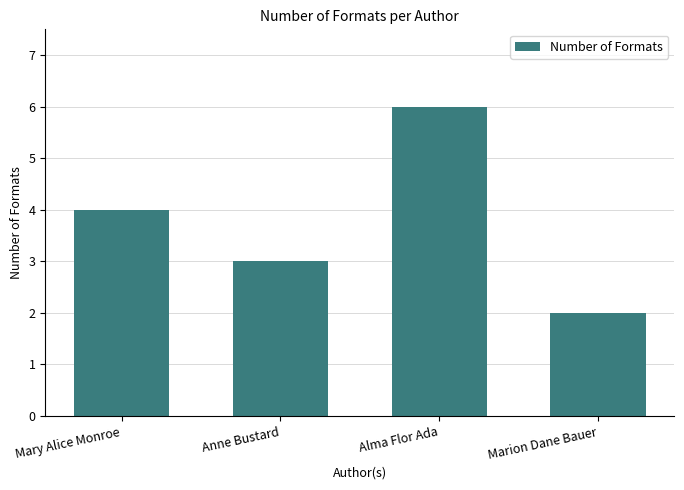

Rank the categories by value from lowest to highest.

Marion Dane Bauer, Anne Bustard, Mary Alice Monroe, Alma Flor Ada